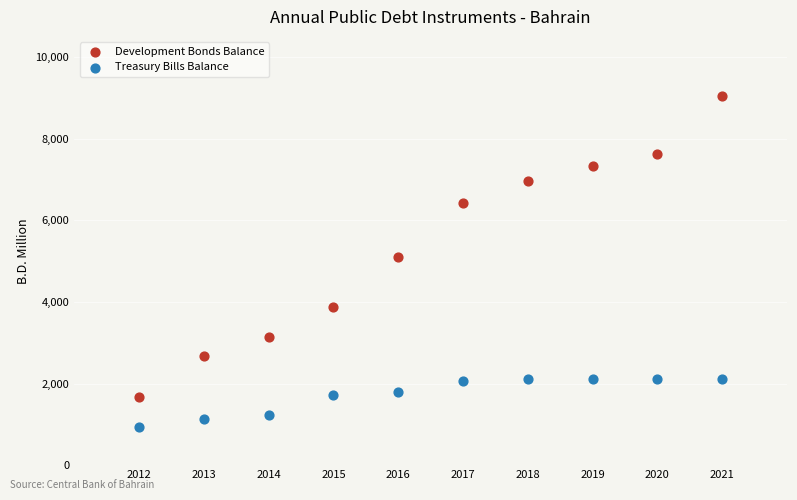

Across all data points, what is the range of Y values (max minus min)?

8129.0